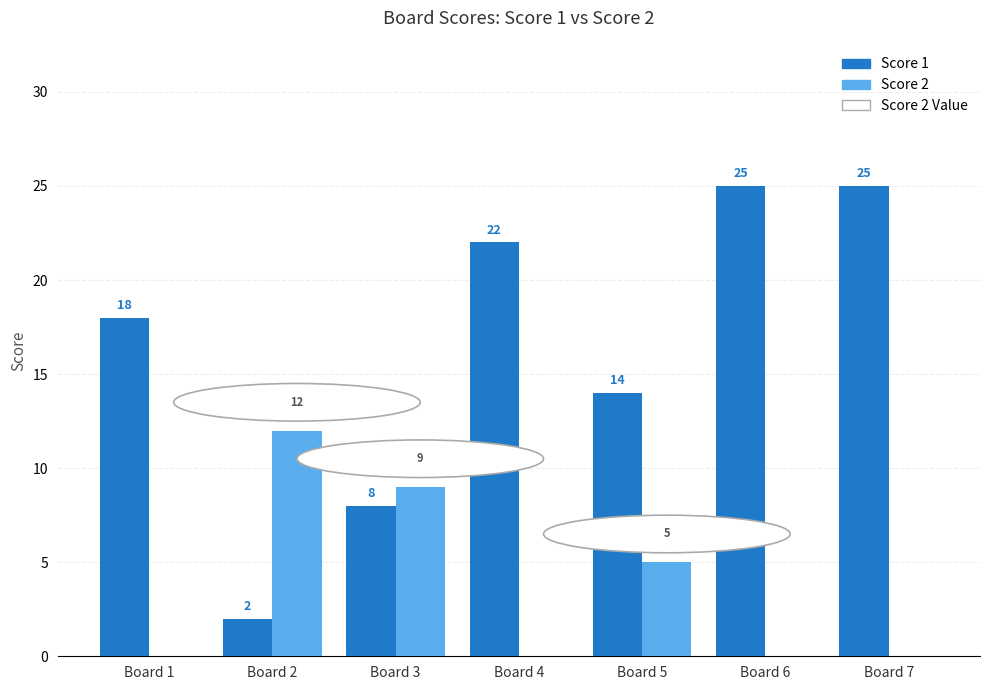

What is the average value of the Score 2 series?

4